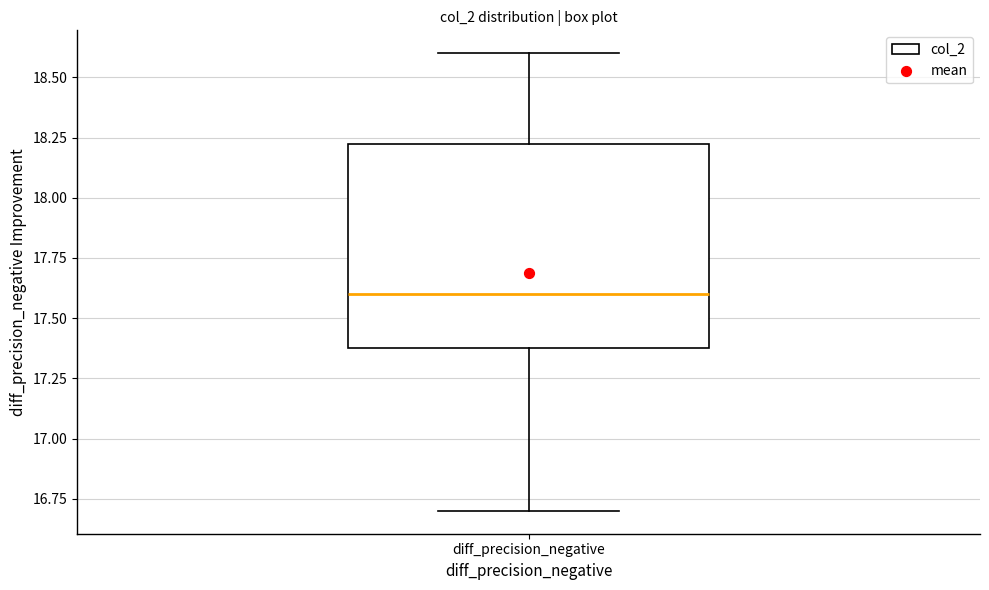

Transcribe this box plot: give where the median line is, the range the box spans, and where the two whiskers end, as read against the y-axis. The values are not printed on the chart, so give them approximately, as read against the axis.

median 17.60, box 17.40 to 18.25, whiskers 16.70 to 18.60